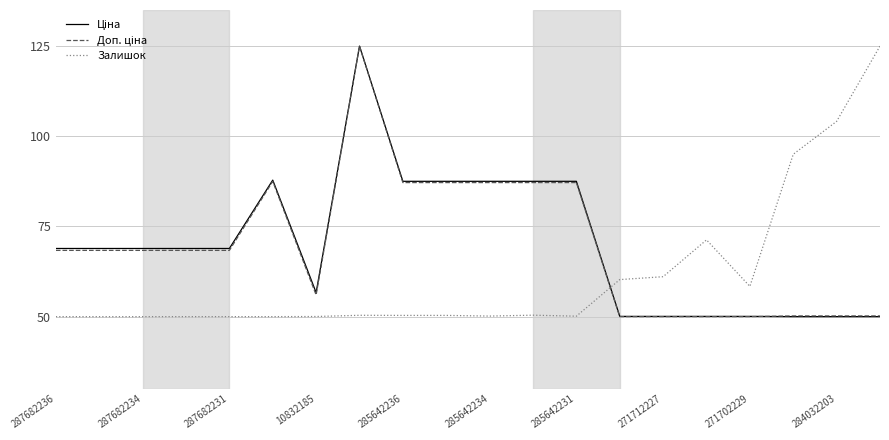

What is the maximum value shown in the chart?

125.0